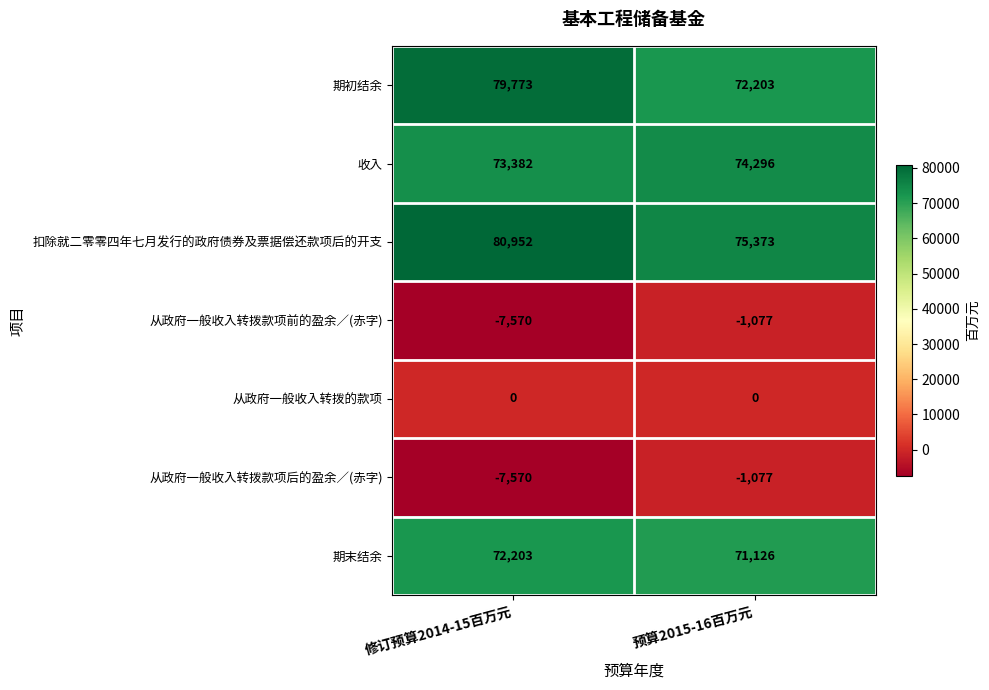

Which series has the largest range (max minus min)?

期初结余